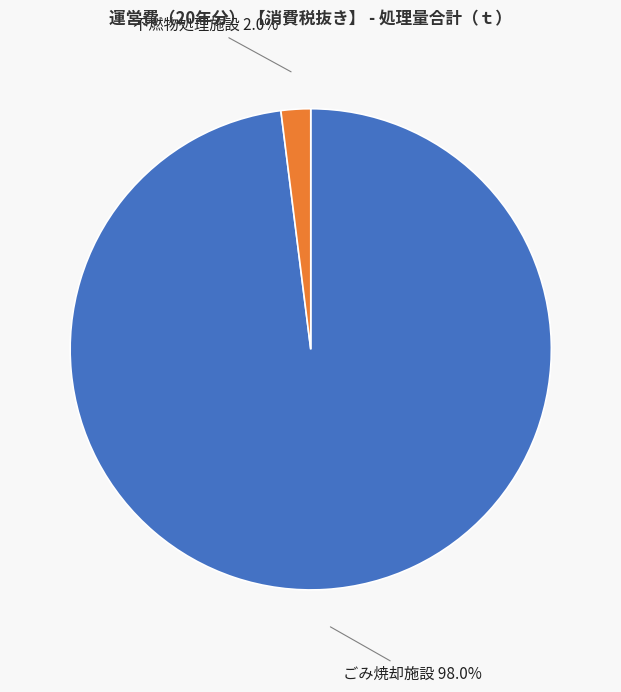

Which category accounts for the majority?

ごみ焼却施設